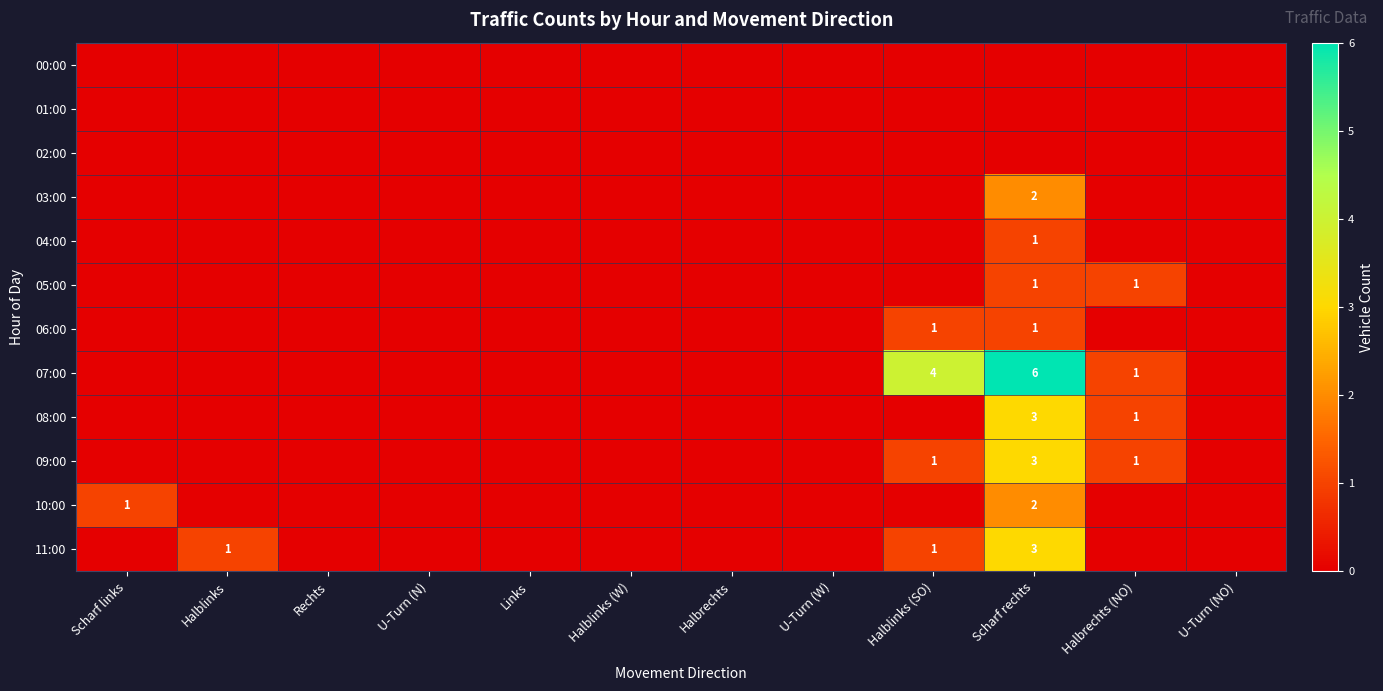

Rank the categories by 09:00 value from highest to lowest.

Scharf rechts, Halblinks (SO), Halbrechts (NO), Scharf links, Halblinks, Rechts, U-Turn (N), Links, Halblinks (W), Halbrechts, U-Turn (W), U-Turn (NO)